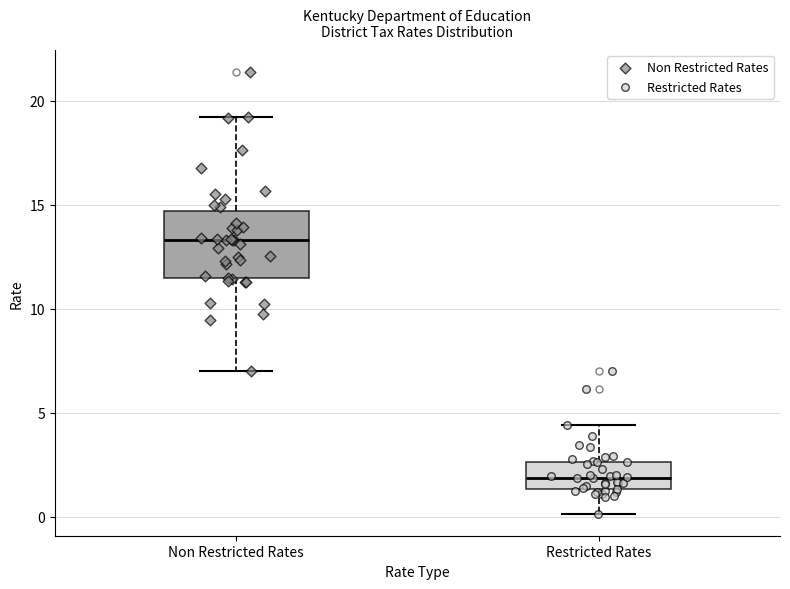

Which box's median line is the highest?

Non Restricted Rates